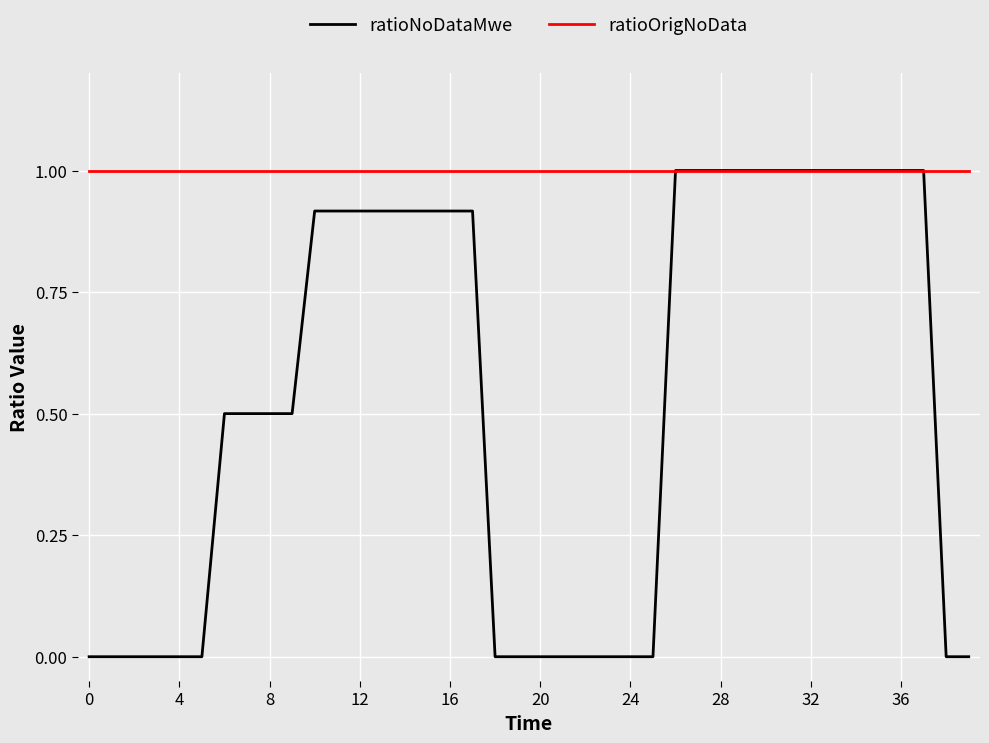

What is the maximum value for ratioNoDataMwe?

1.0